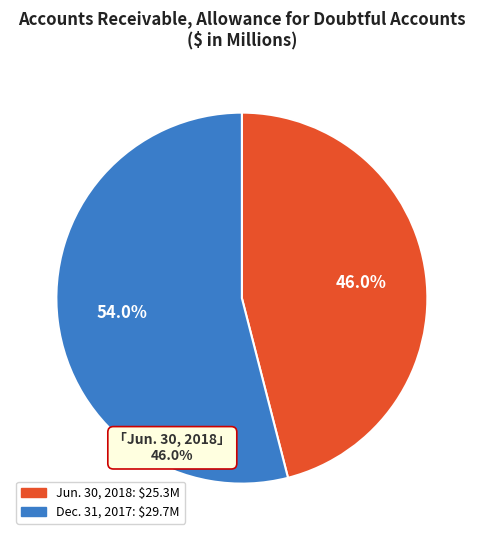

Rank the categories by value from highest to lowest.

Dec. 31, 2017, Jun. 30, 2018